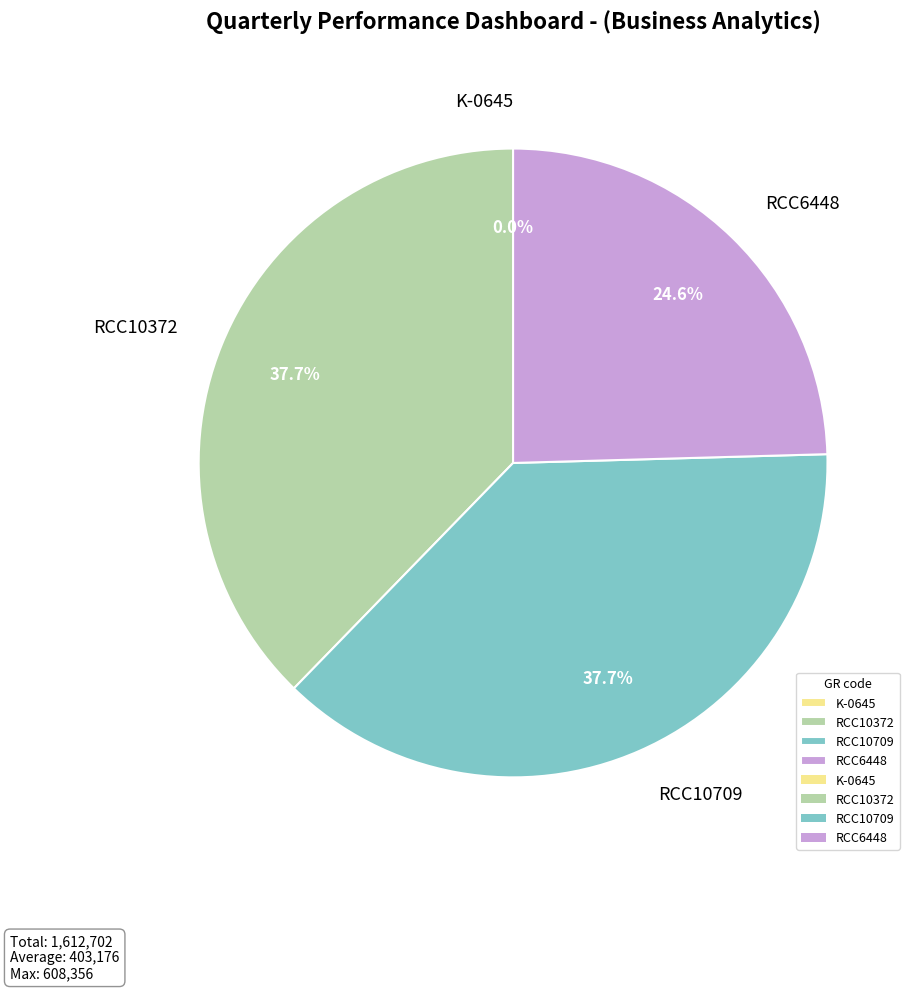

Combined, what portion of the pie is RCC10709 and RCC6448?

62.3%